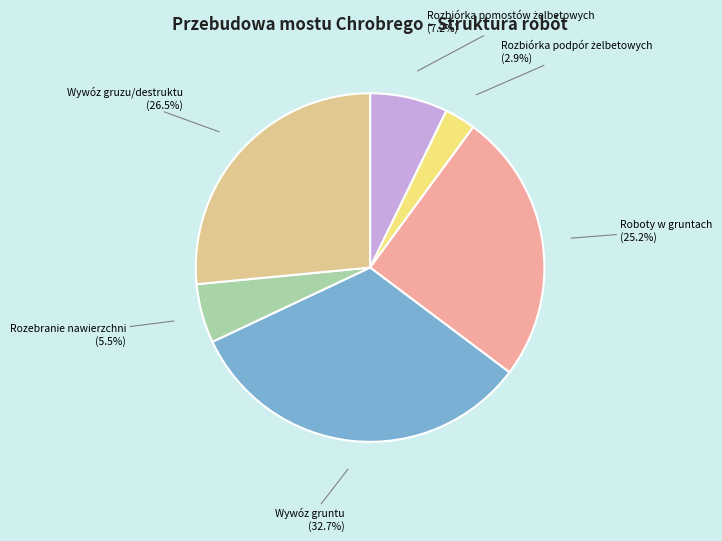

Is there a majority slice in this chart?

No